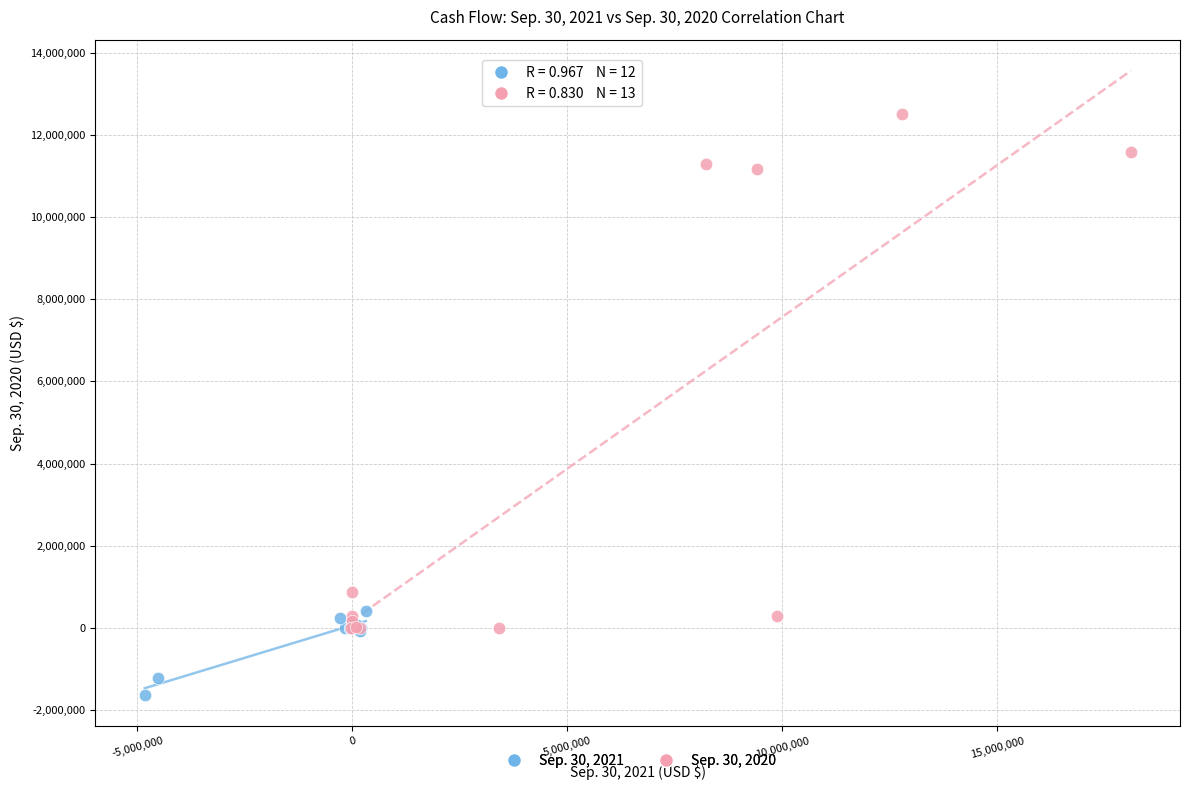

Which series reaches the maximum Y coordinate?

Sep. 30, 2020